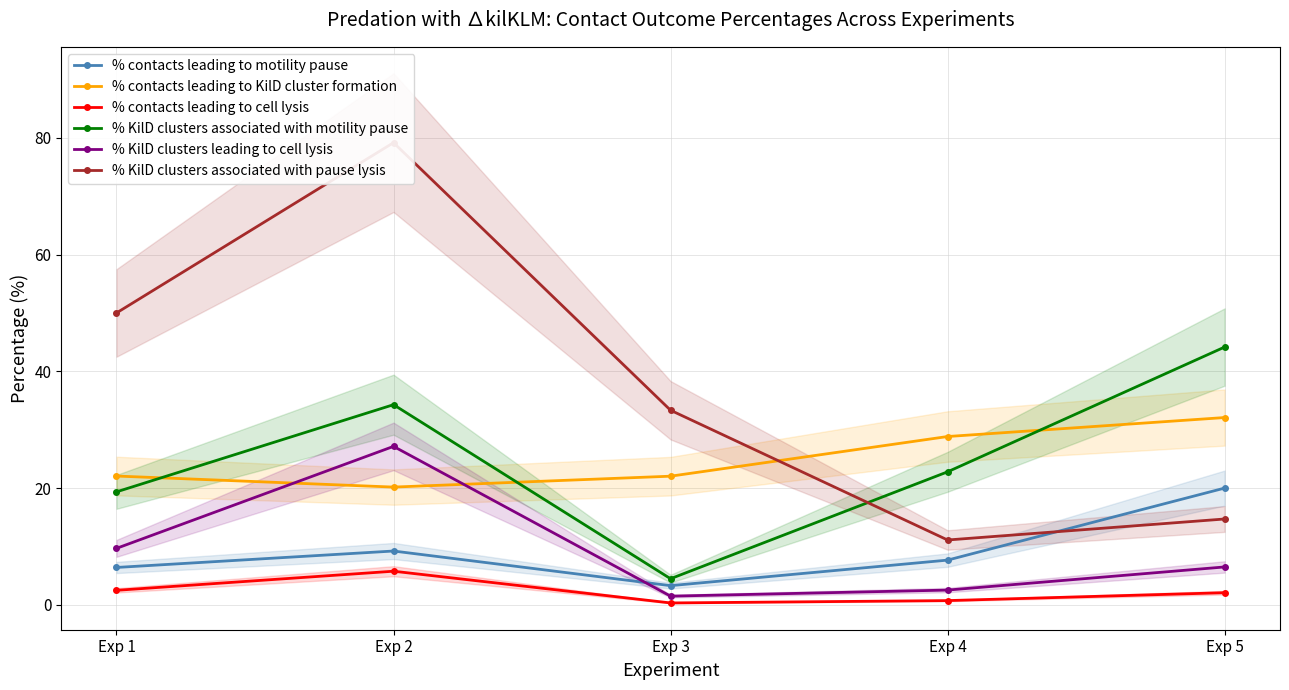

At Exp 5, list the series in order from largest to smallest.

% KilD clusters associated with motility pause, % contacts leading to KilD cluster formation, % contacts leading to motility pause, % KilD clusters associated with pause lysis, % KilD clusters leading to cell lysis, % contacts leading to cell lysis